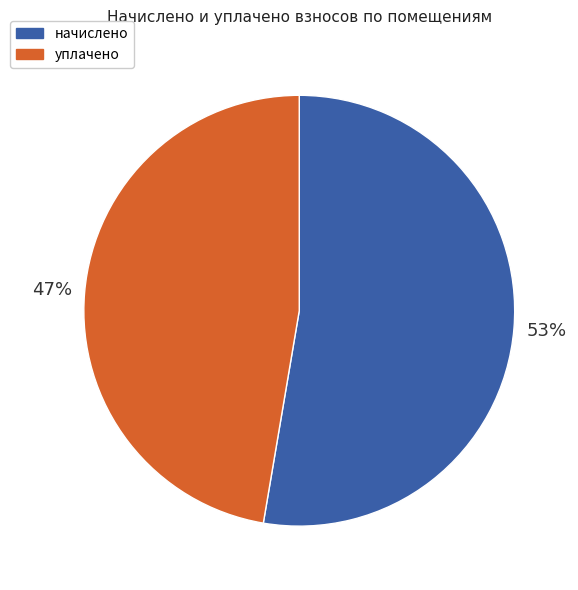

What is the largest slice in the pie chart?

начислено